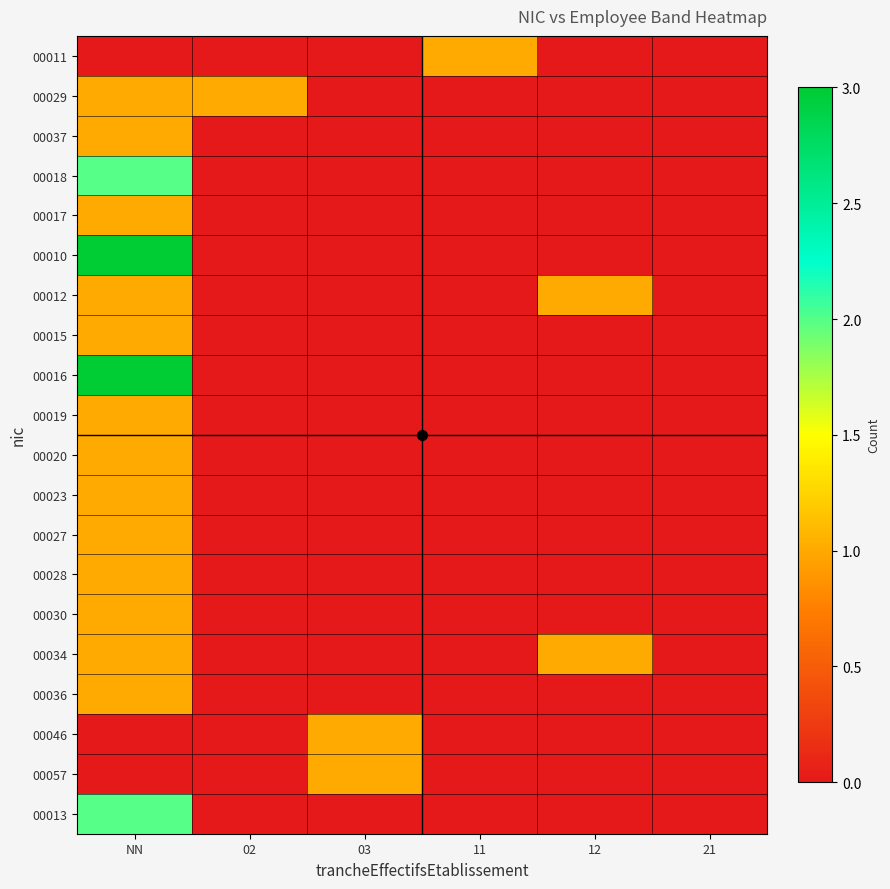

Between 21 and 11, which is larger?

11